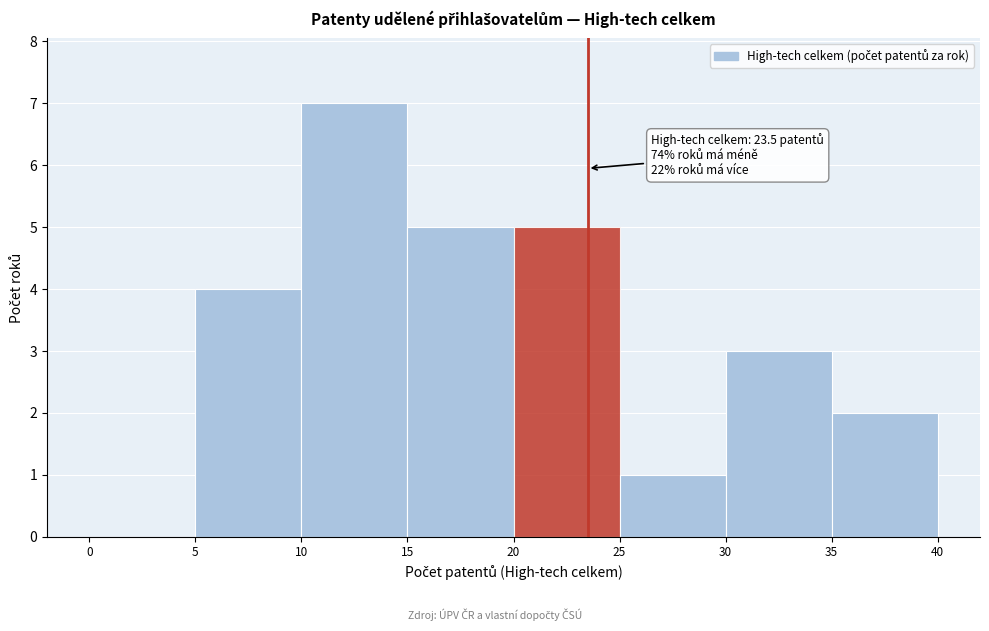

Which range on the x-axis has the tallest bar?

10 to 15